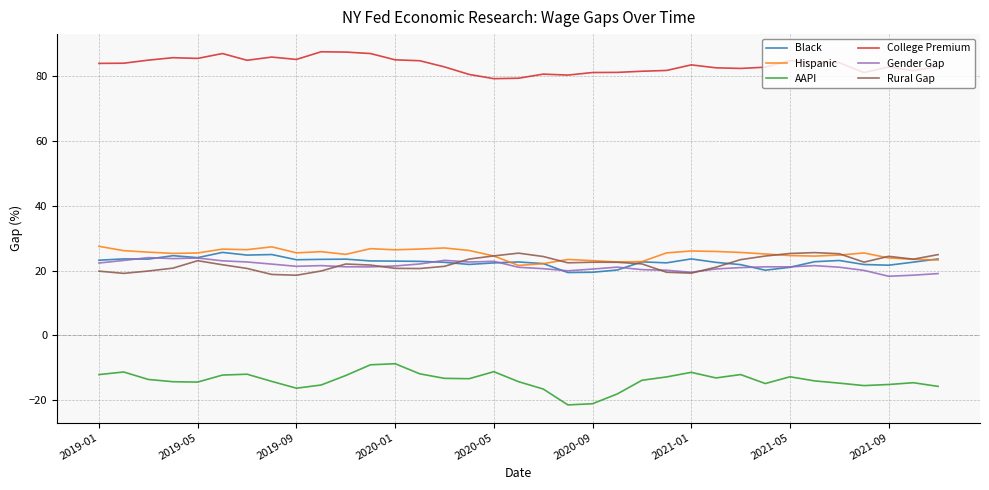

What is the maximum value shown in the chart?

87.6